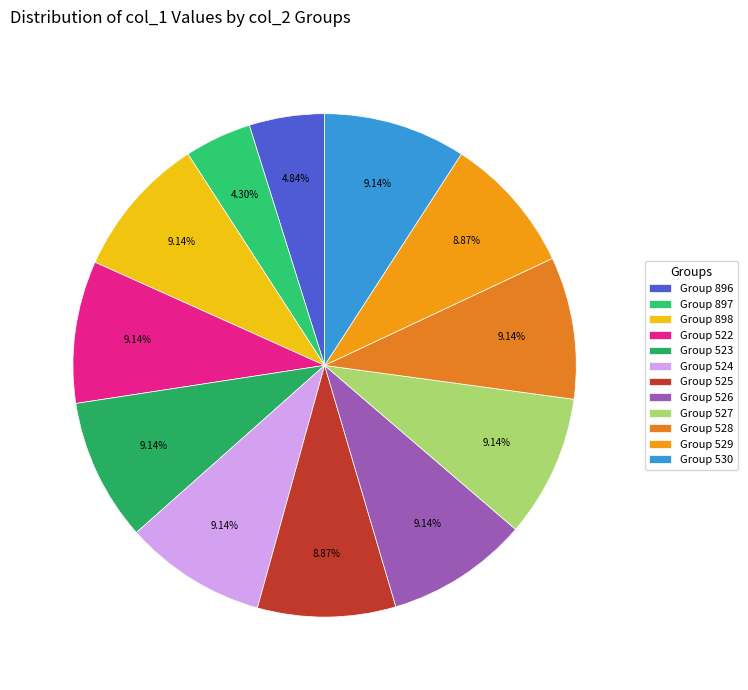

How many segments does this pie chart have?

12